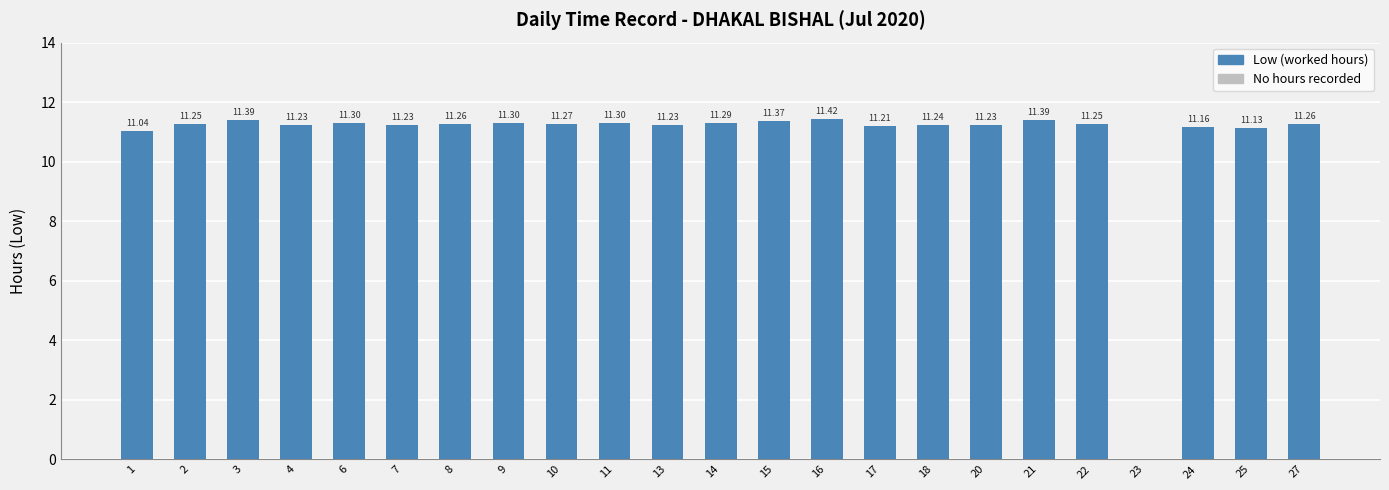

The chart shows a value of 17.4 at 24. True or false?

False